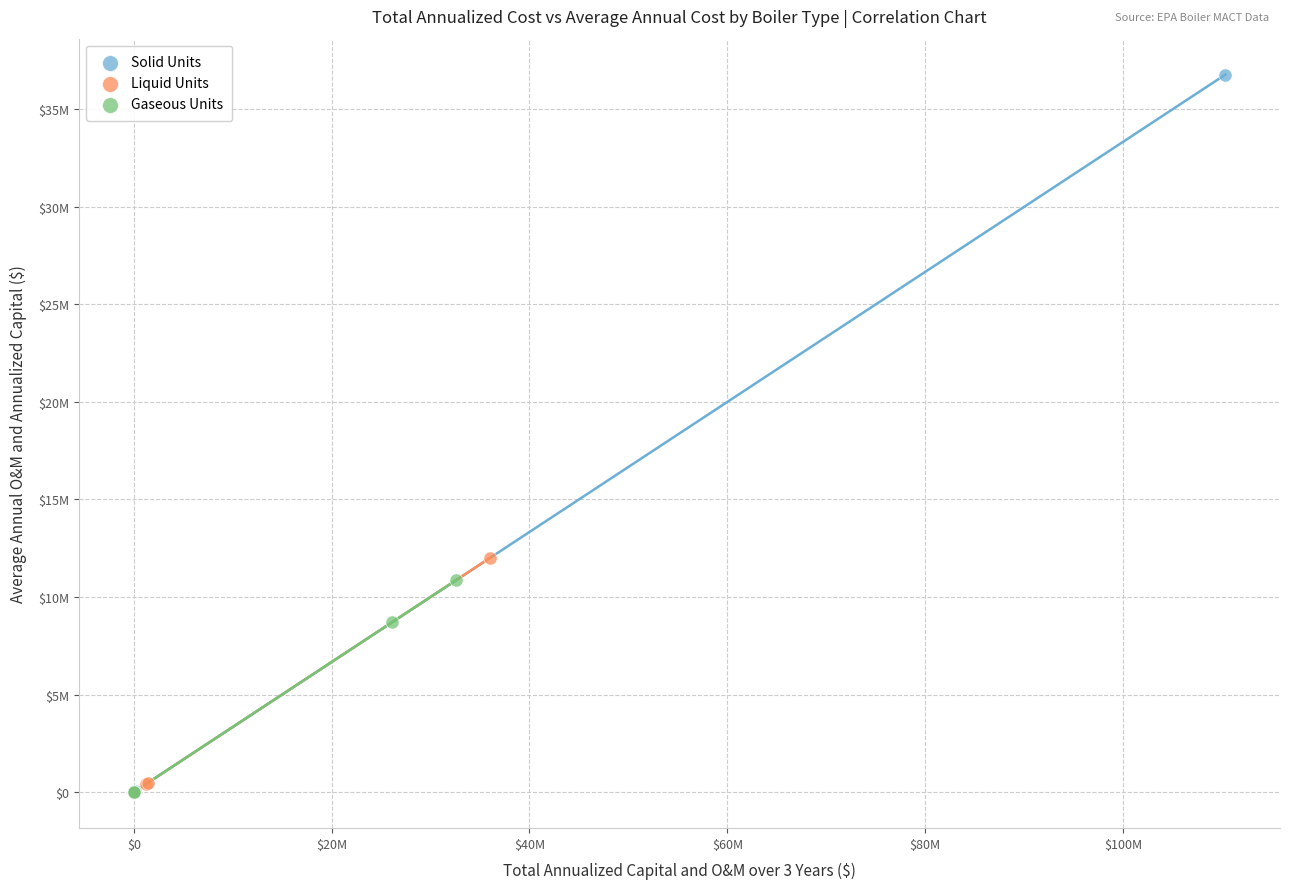

What are all the series names shown in the legend?

Solid Units, Liquid Units, Gaseous Units